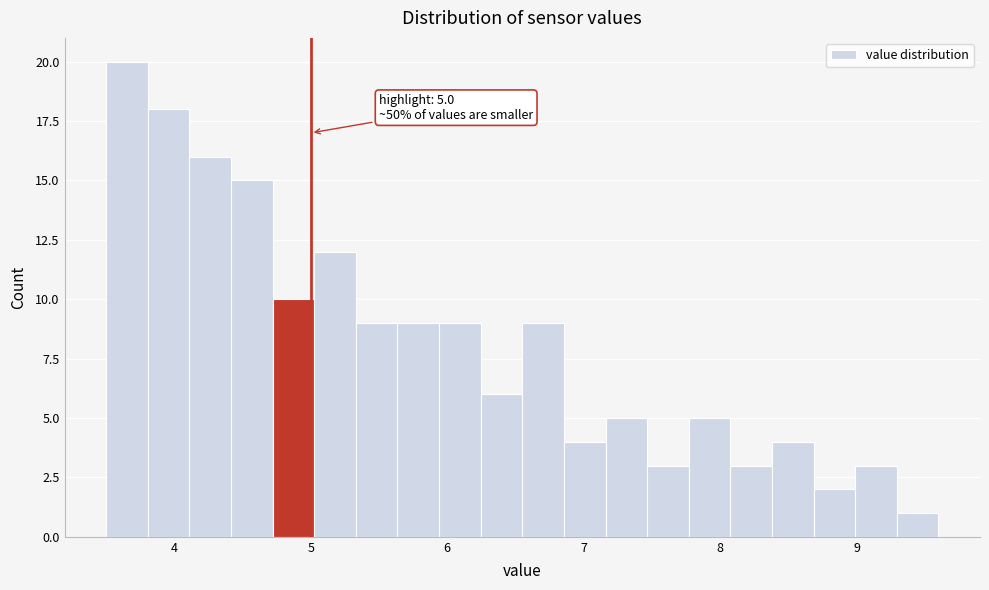

Around what value on the x-axis is the tallest bar? Give the approximate position of its centre, as read against the axis.

3.7